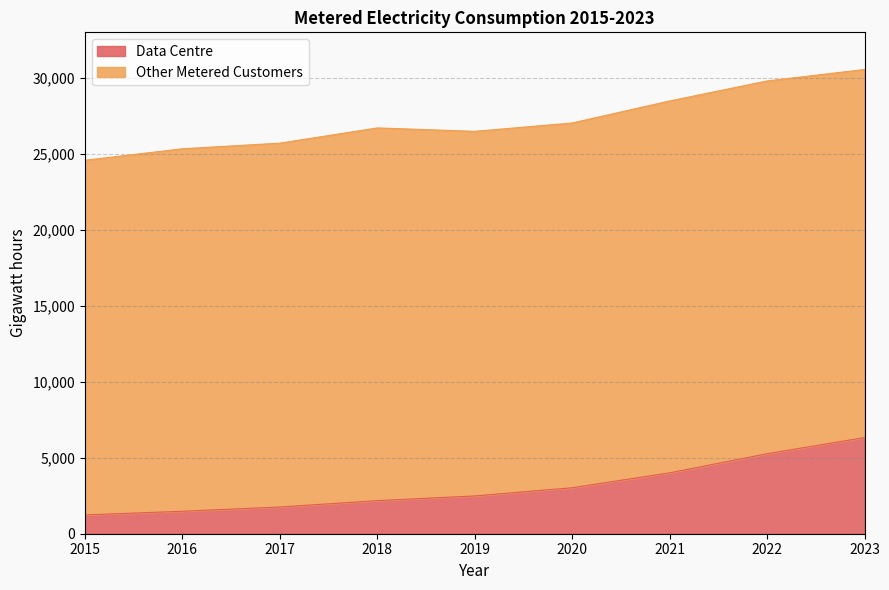

What is the lowest value of the Data Centre series?

1238